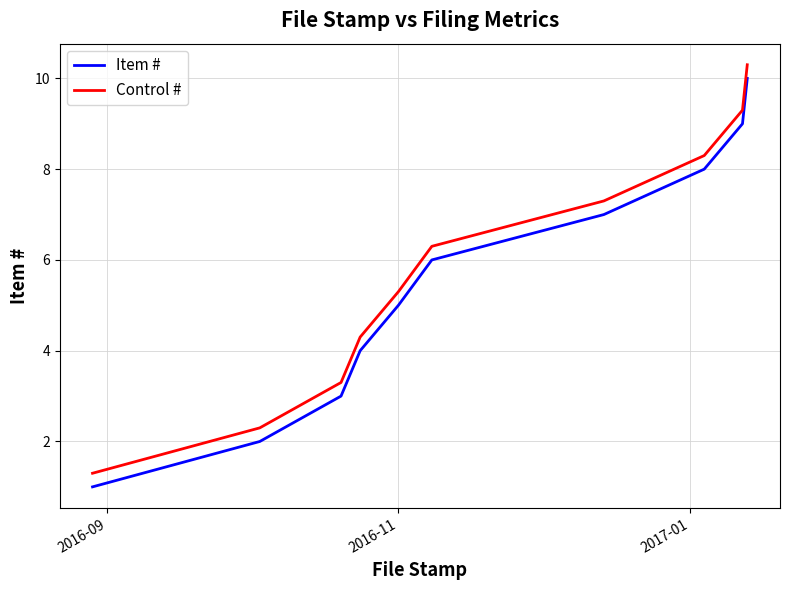

True or false: Control # and Item # intersect in this chart.

False